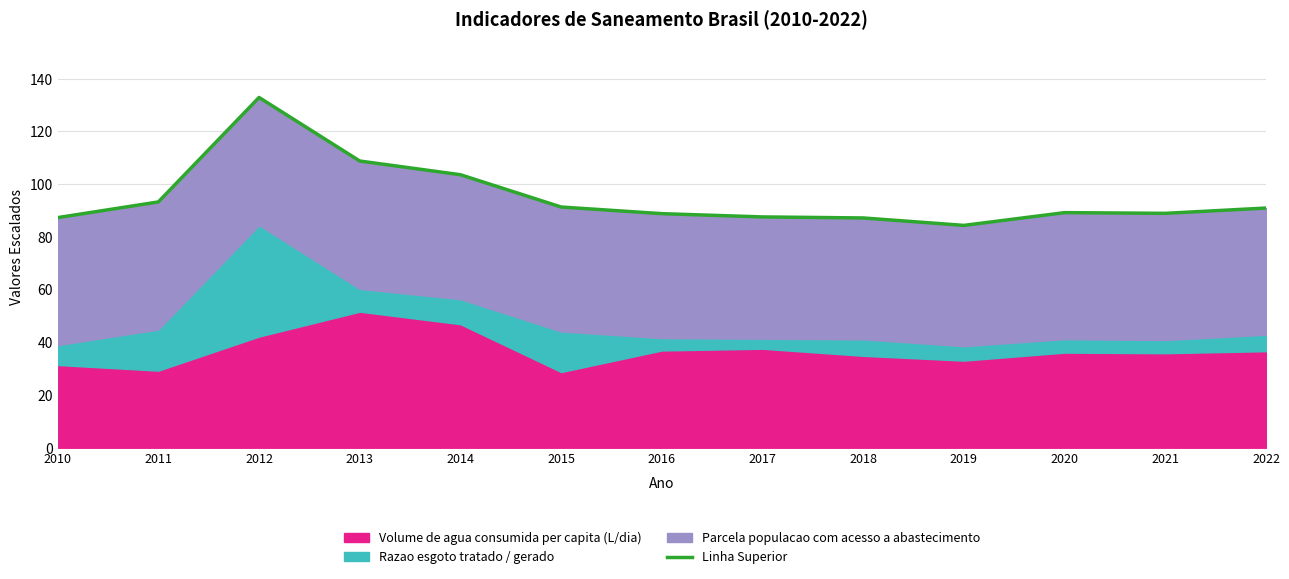

What is the ratio of the value at 2018 to the value at 2012?

0.7